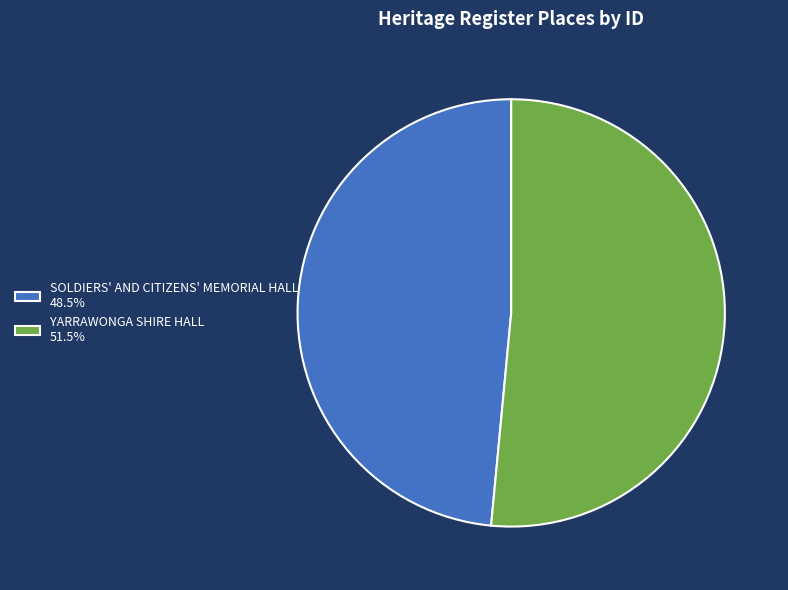

Combined, do SOLDIERS' AND CITIZENS' MEMORIAL HALL 48.5% and YARRAWONGA SHIRE HALL 51.5% account for over 50%?

Yes